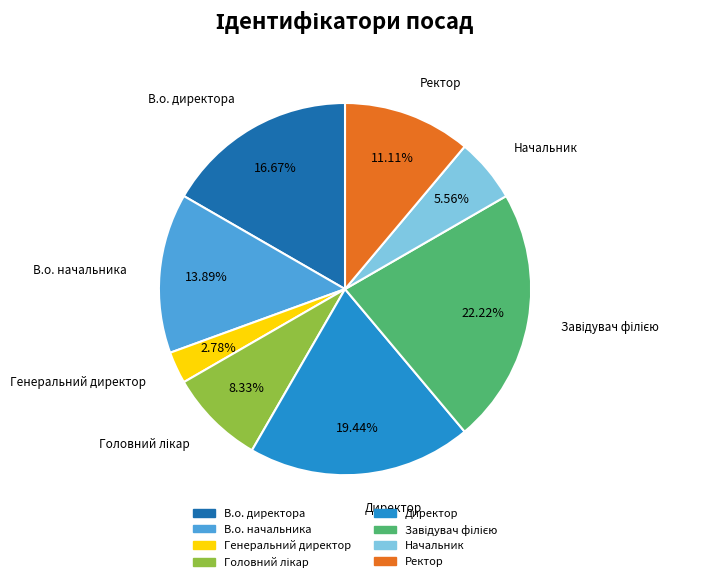

Approximately how many times larger is the value at В.о. директора compared to В.о. начальника?

1.2